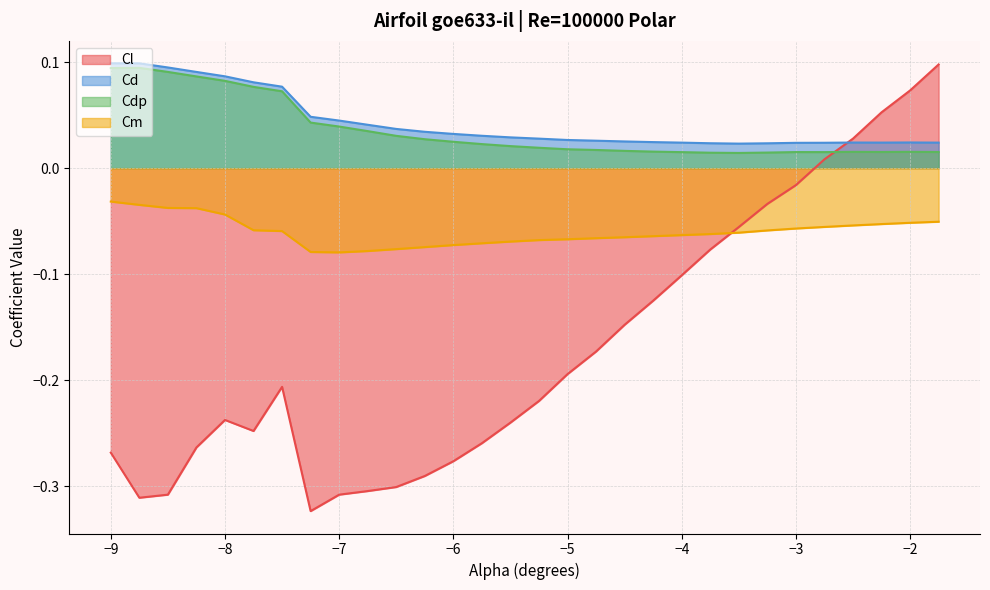

Which series has the largest total across all categories?

Cd